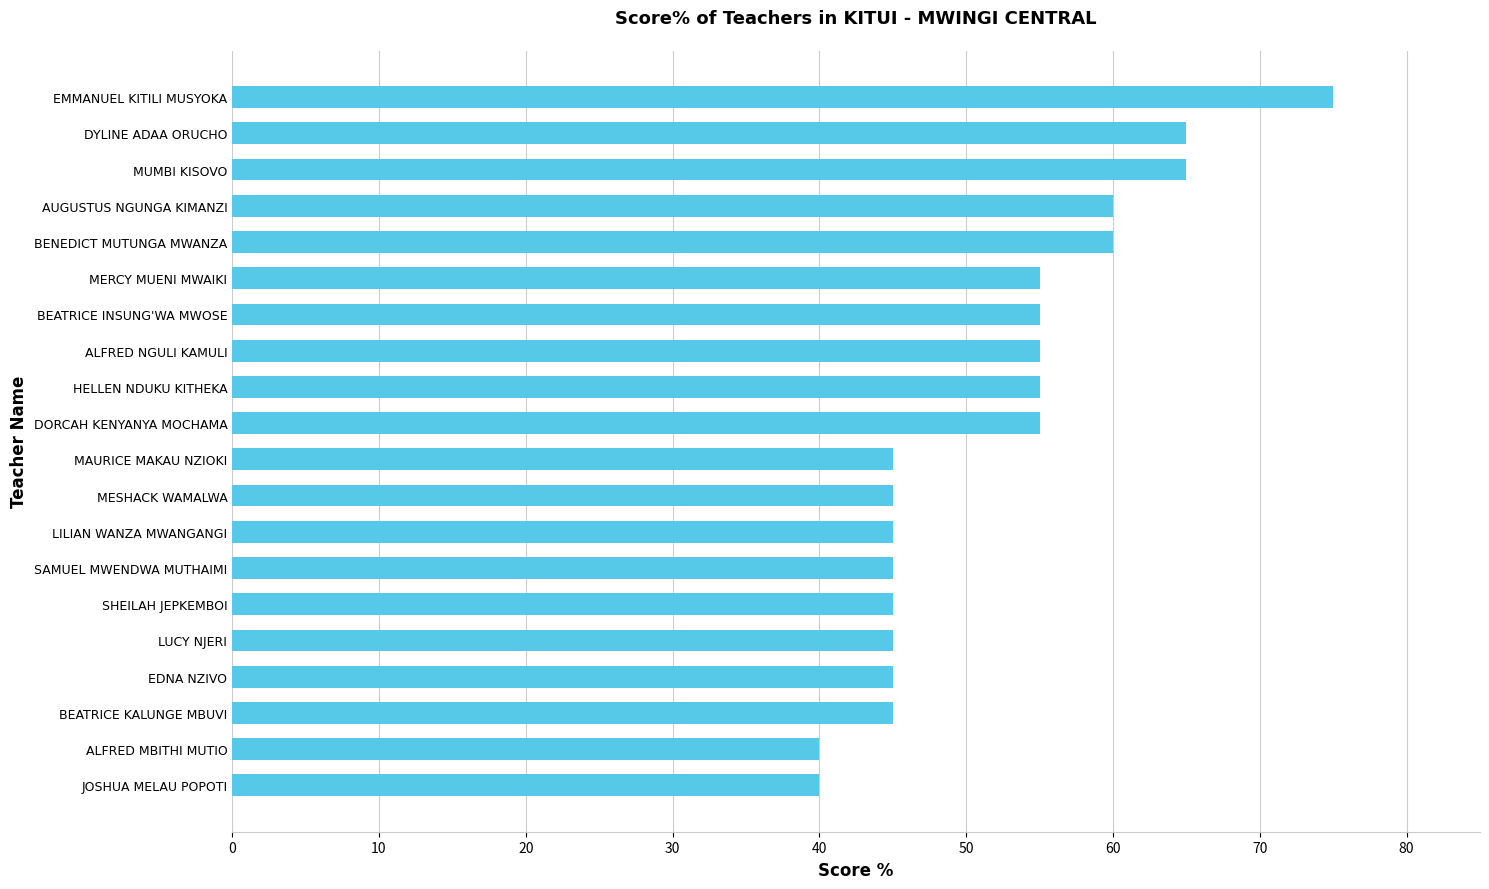

True or false: the data shows 70 at LUCY NJERI.

False